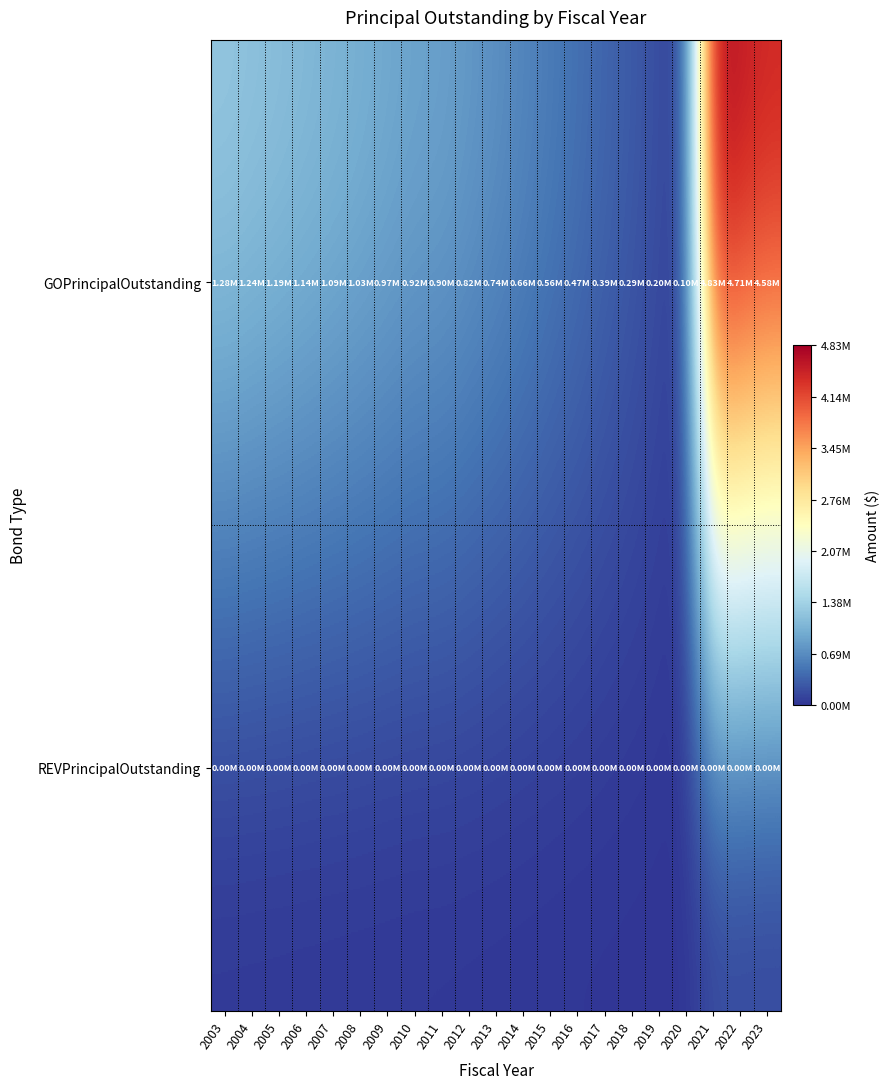

List the series in order of their overall mean, highest first.

GOPrincipalOutstanding, REVPrincipalOutstanding